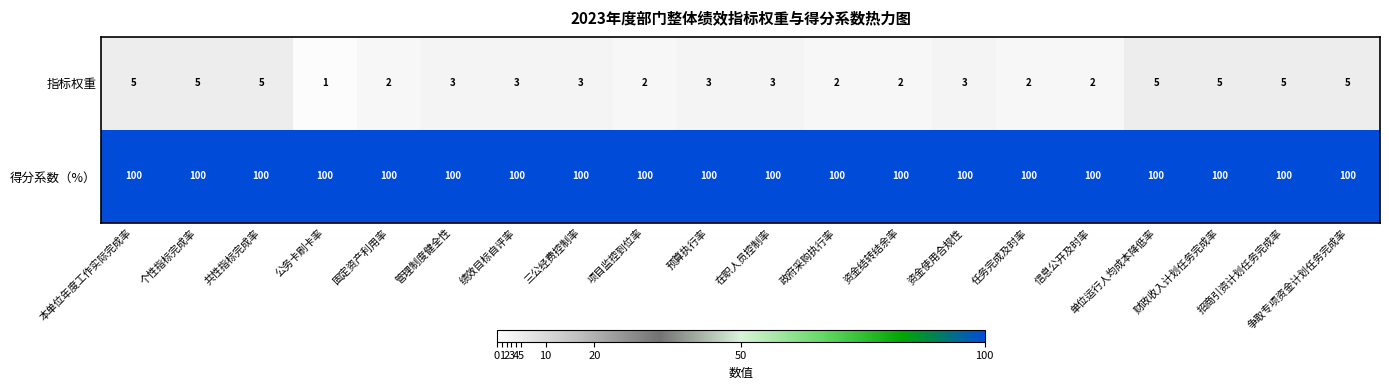

What is the sum of all 指标权重 values?

66